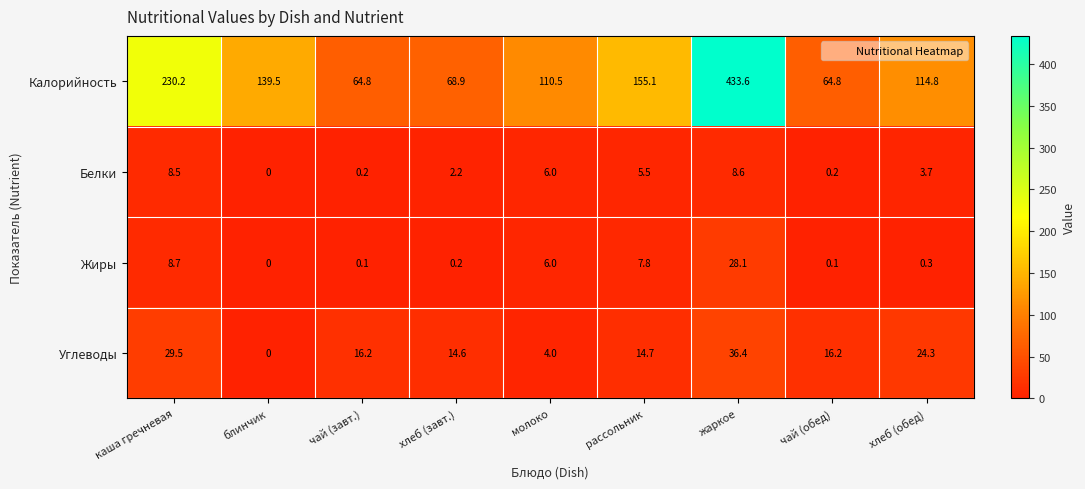

What is the maximum value shown in the chart?

433.6